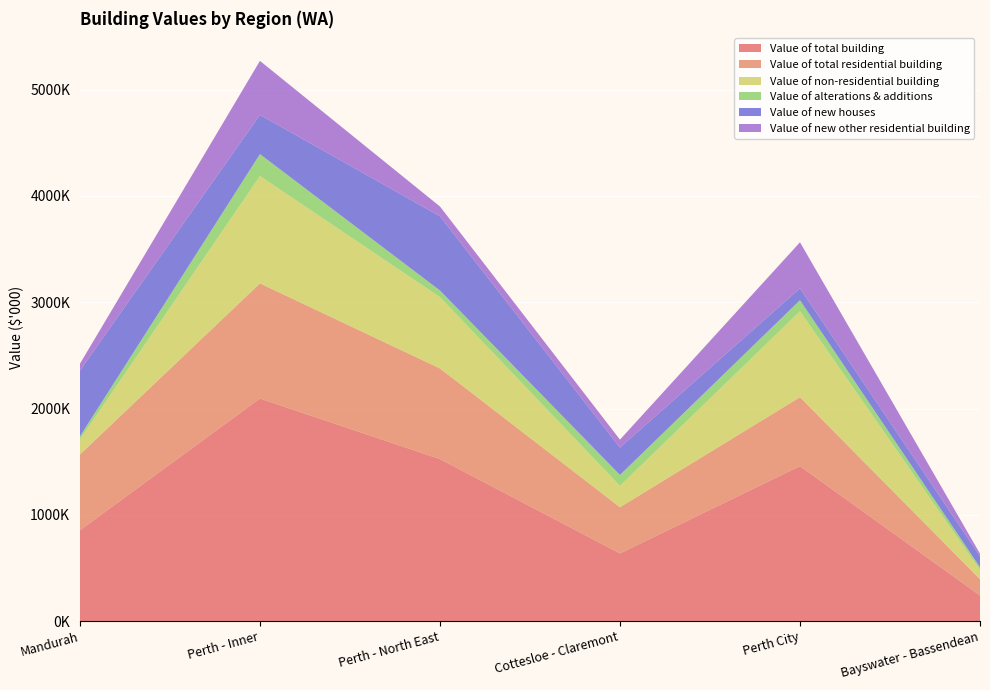

Reading left to right, what are all the values shown in this chart?

Value of total building: Mandurah=854483	Perth - Inner=2094067	Perth - North East=1524162	Cottesloe - Claremont=636184	Perth City=1457883	Bayswater - Bassendean=240429
Value of total residential building: Mandurah=712335	Perth - Inner=1083616	Perth - North East=853115	Cottesloe - Claremont=434960	Perth City=648656	Bayswater - Bassendean=153082
Value of non-residential building: Mandurah=142148	Perth - Inner=1010452	Perth - North East=671046	Cottesloe - Claremont=201224	Perth City=809228	Bayswater - Bassendean=87347
Value of alterations & additions: Mandurah=28741	Perth - Inner=206154	Perth - North East=62693	Cottesloe - Claremont=102478	Perth City=103677	Bayswater - Bassendean=25704
Value of new houses: Mandurah=619126	Perth - Inner=368928	Perth - North East=697813	Cottesloe - Claremont=257270	Perth City=111658	Bayswater - Bassendean=103127
Value of new other residential building: Mandurah=64468	Perth - Inner=508534	Perth - North East=92609	Cottesloe - Claremont=75212	Perth City=433322	Bayswater - Bassendean=24252